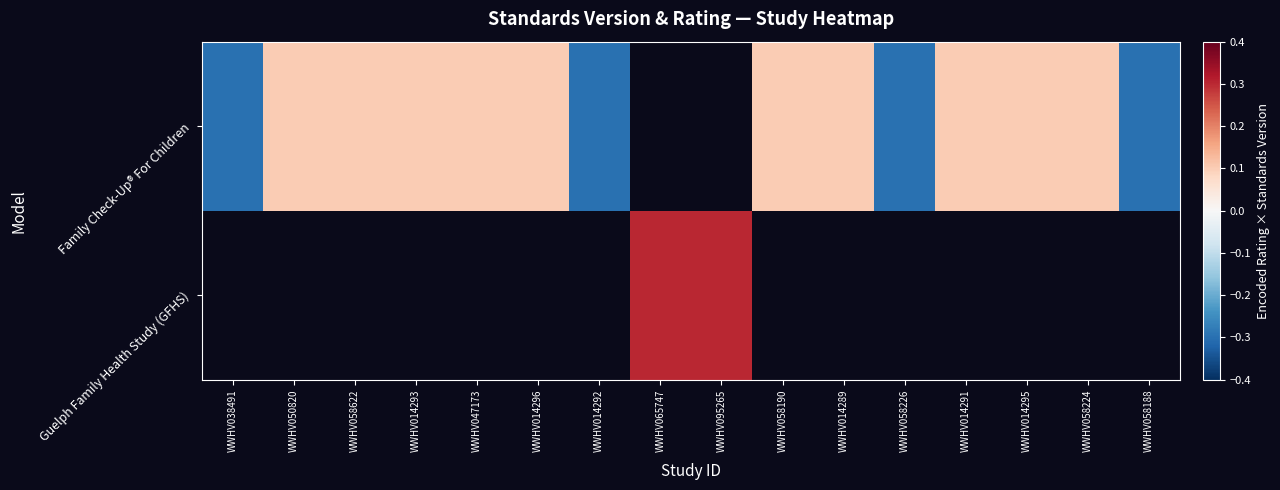

List the series in order of their peak value, lowest first.

Family Check-Up® For Children, Guelph Family Health Study (GFHS)